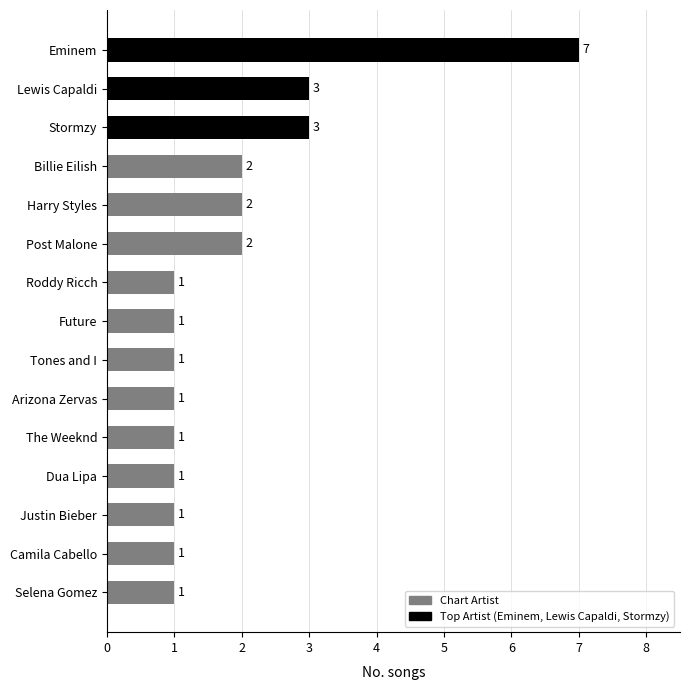

What is the change in value from Tones and I to Lewis Capaldi?

+2